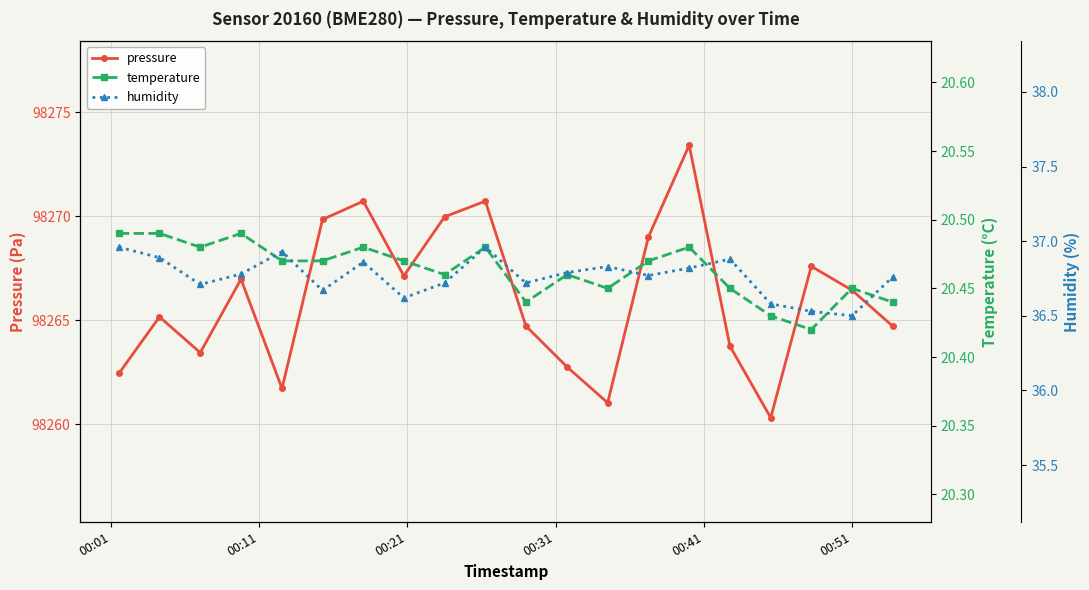

Which series has the largest total across all categories?

pressure